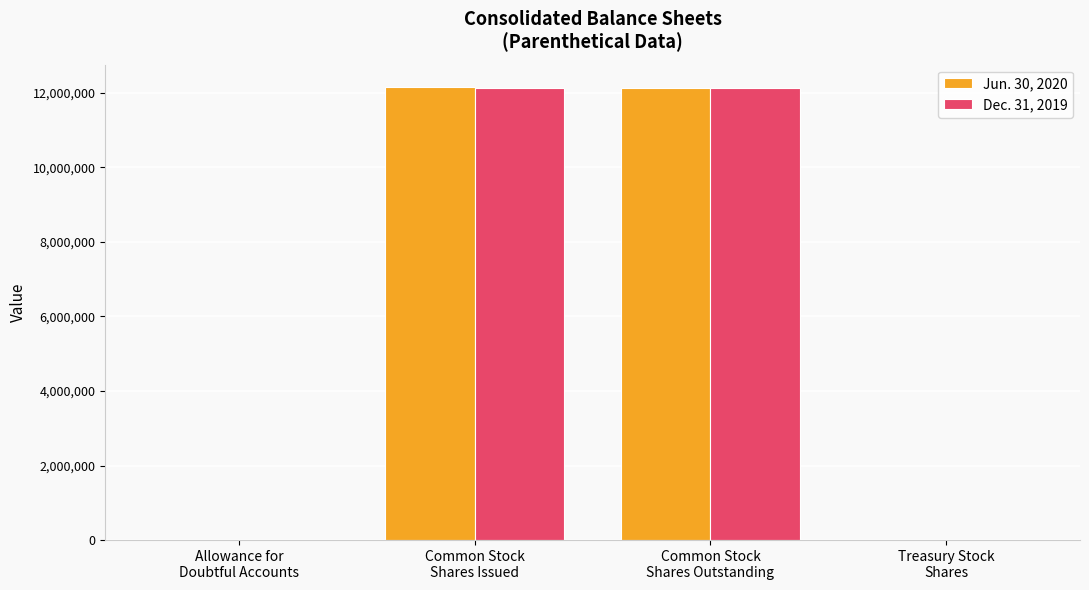

What is the total value across all series at Common Stock
Shares Outstanding?

24251007